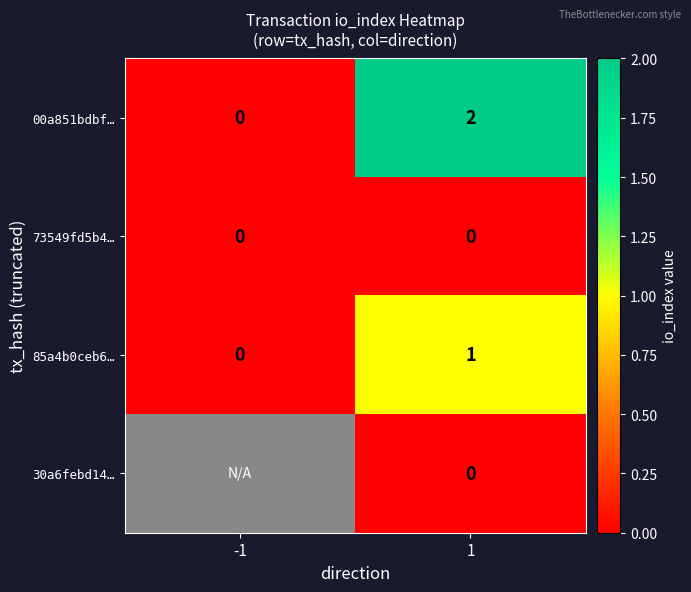

Count the 85a4b0ceb6… values in the range 0 to 1.

2